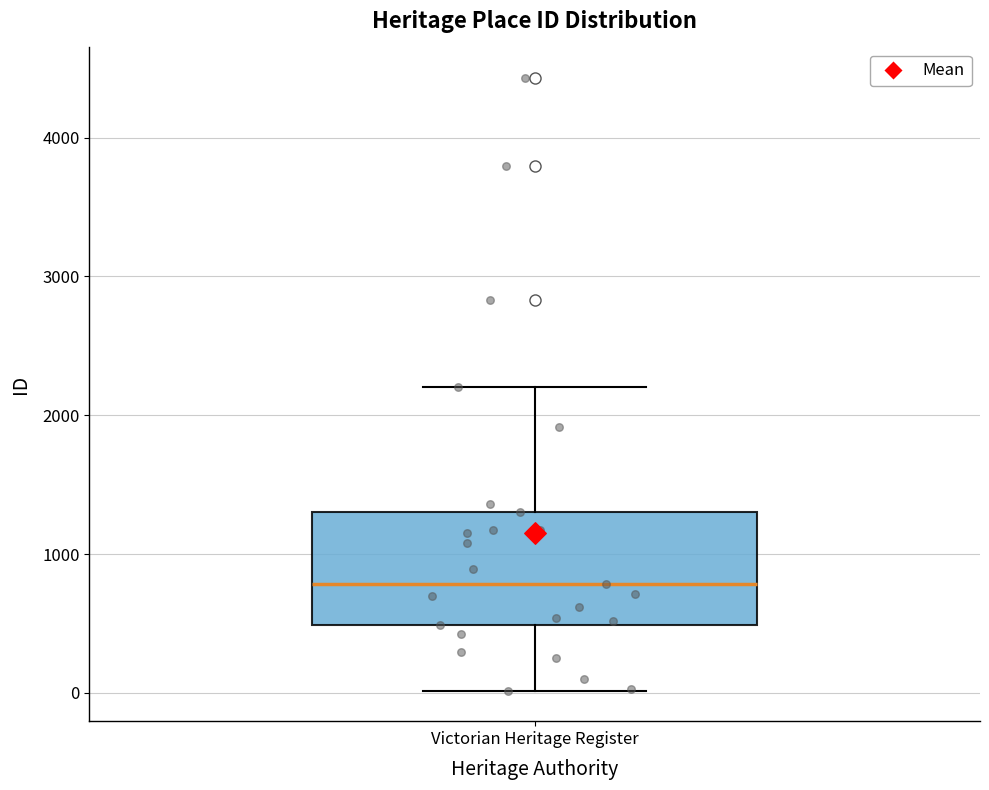

Read this box plot against the y-axis: the position of the median line, the range covered by the box, and the ends of both whiskers. The values are not printed on the chart, so give them approximately, as read against the axis.

median 800, box 500 to 1300, whiskers 0 to 2200